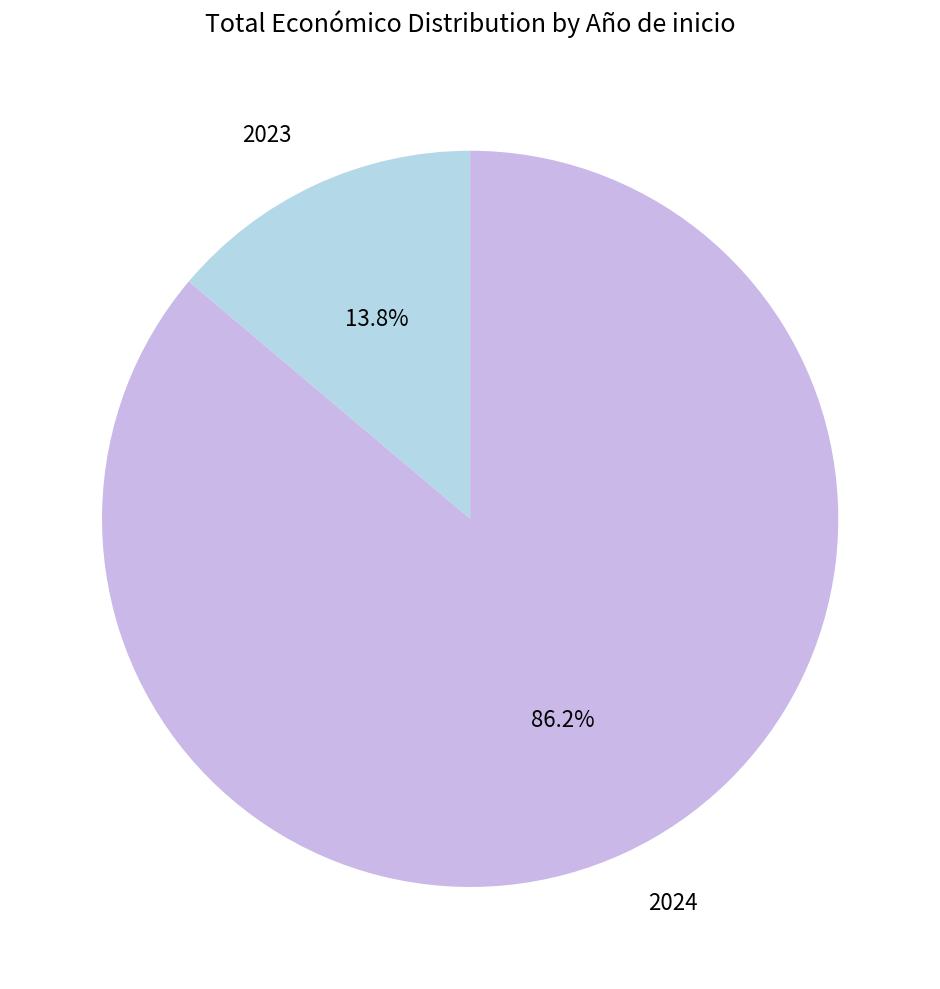

To the nearest percent, what is the difference between the largest and smallest slice percentages?

72%